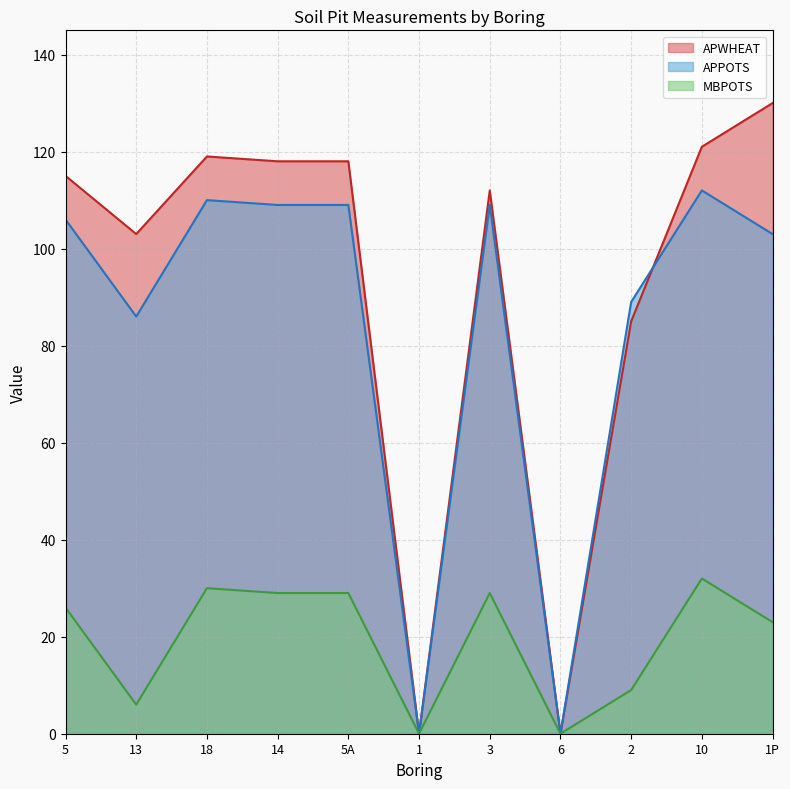

How many interior local peaks does the APWHEAT series have?

2